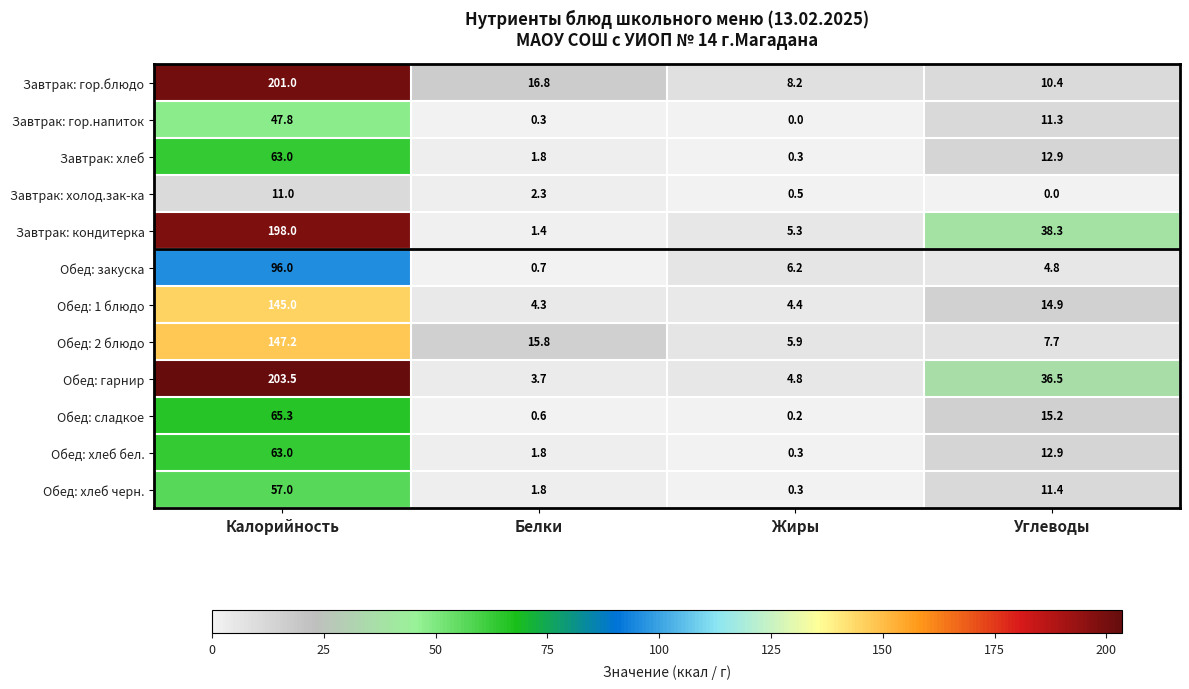

Rank the categories by Обед: гарнир value from highest to lowest.

Калорийность, Углеводы, Жиры, Белки